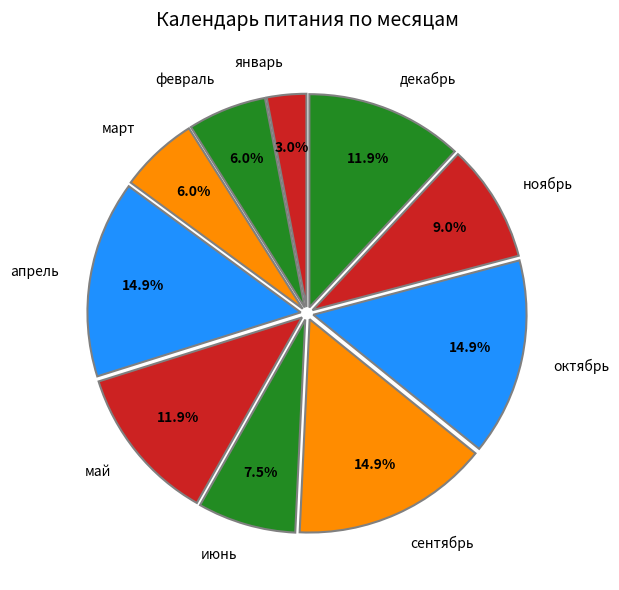

How much of the chart is everything except июнь?

92.5%